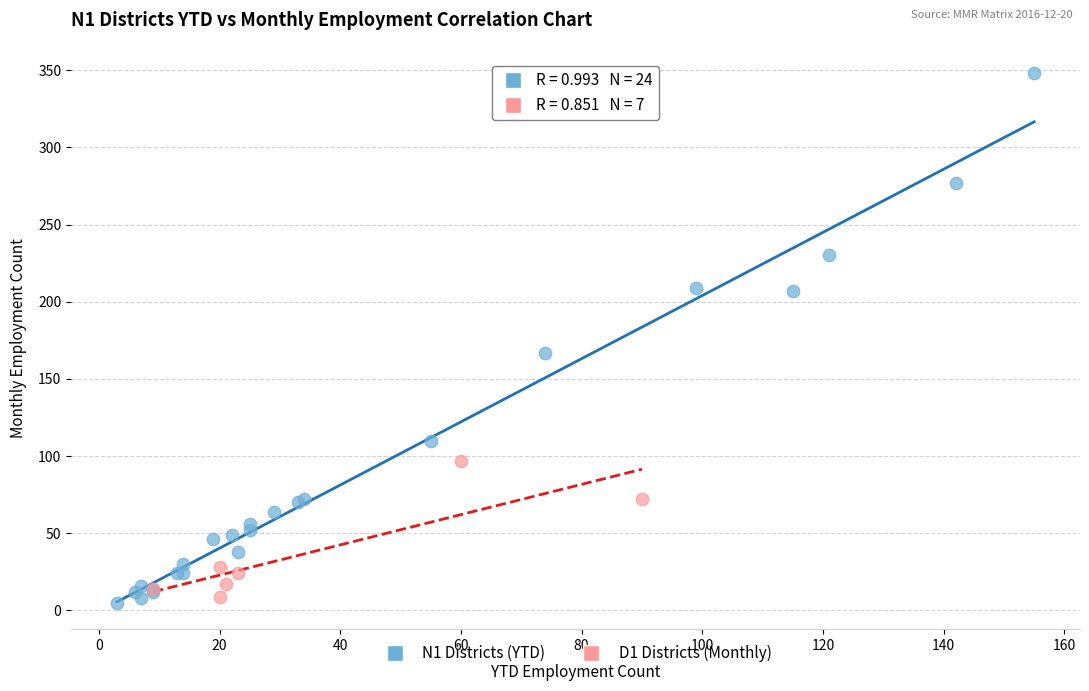

Which series reaches the maximum Y coordinate?

N1 Districts (YTD)